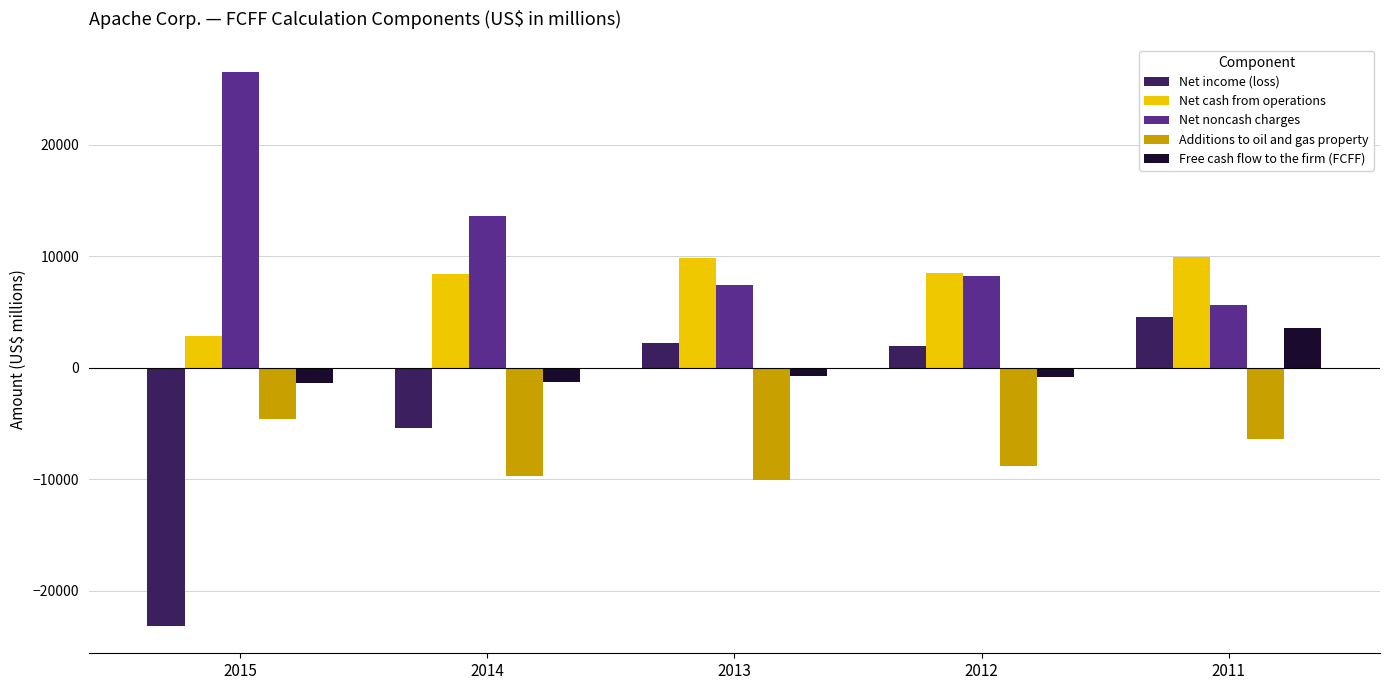

How many bars are there in total?

25